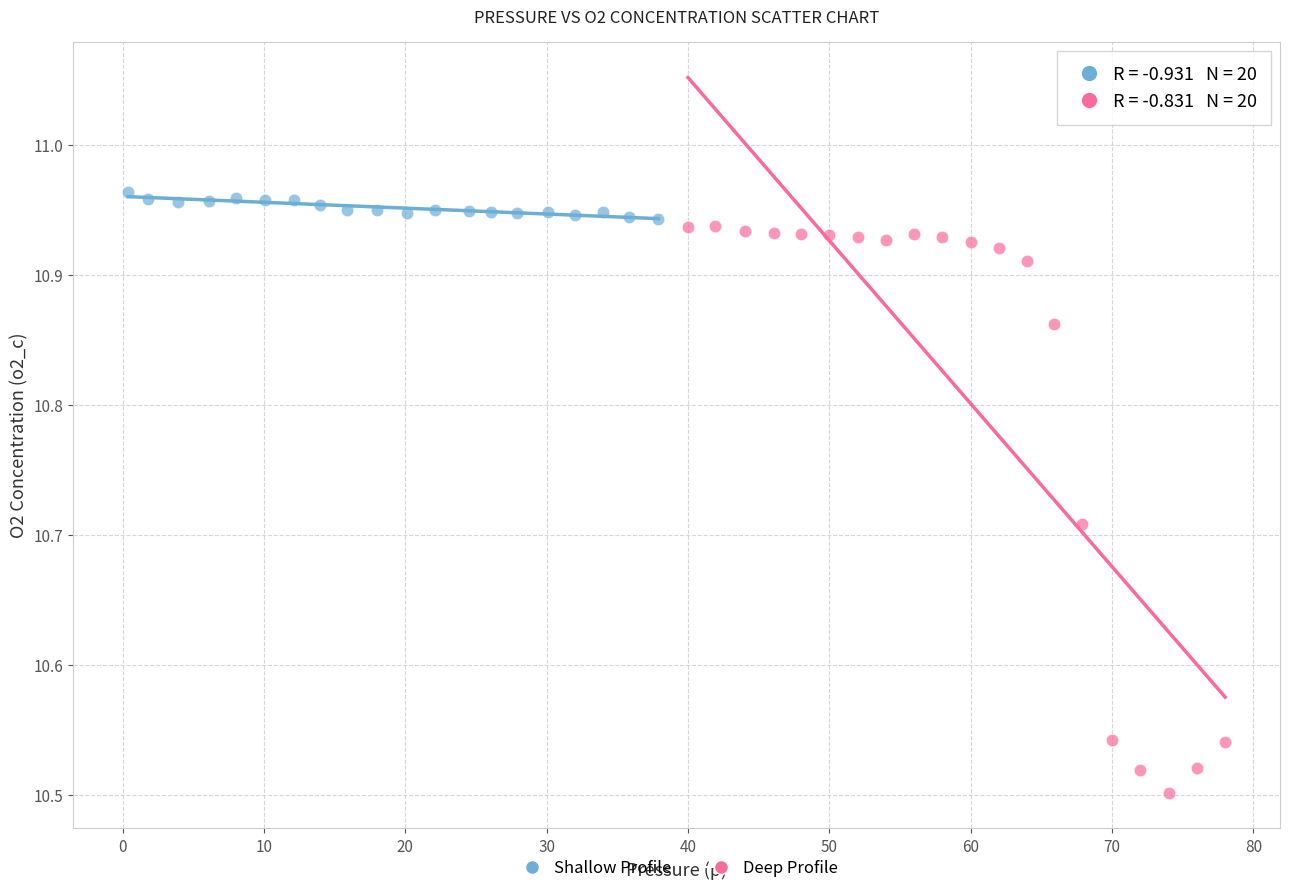

Which series contains the lowest Y value?

Deep Profile